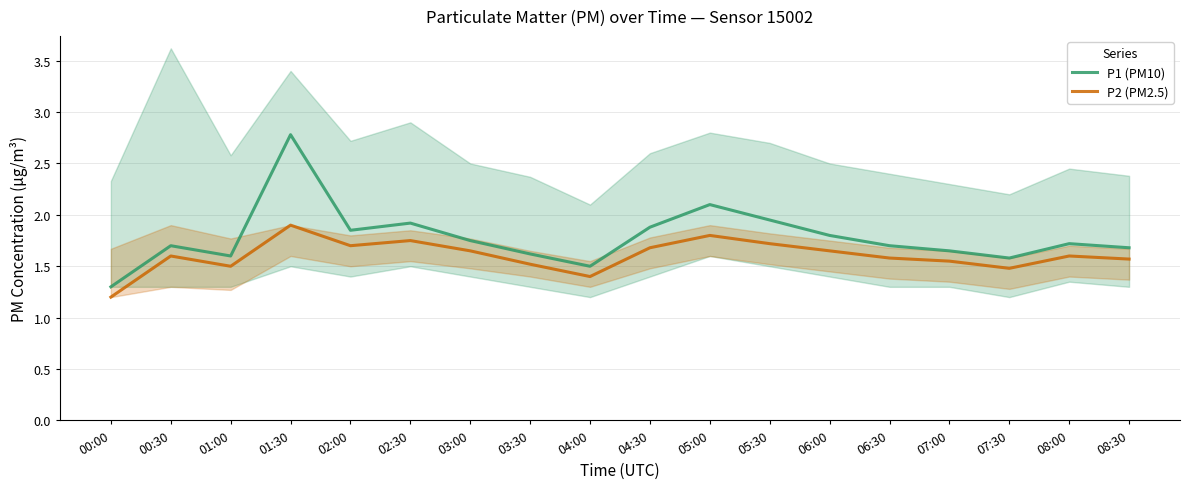

At which category does P1 (PM10) reach its first local peak?

00:30